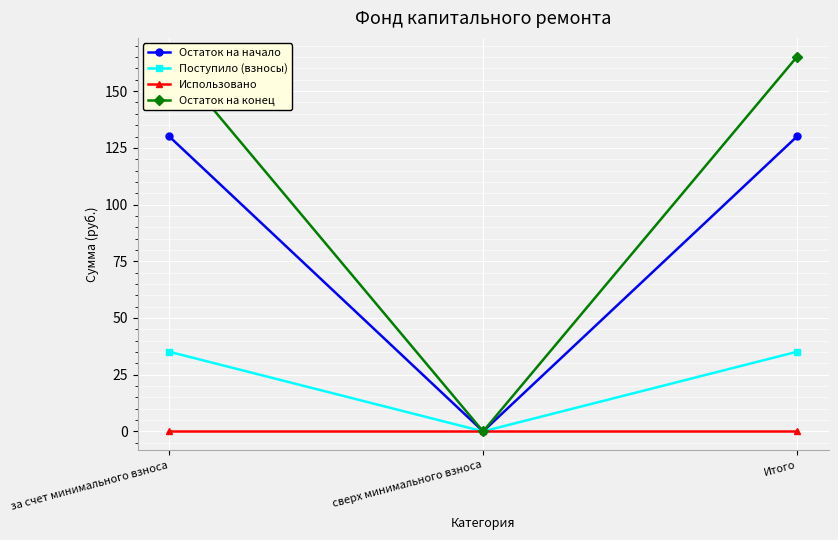

The value of Остаток на начало at сверх минимального взноса is 0.0. True or false?

True